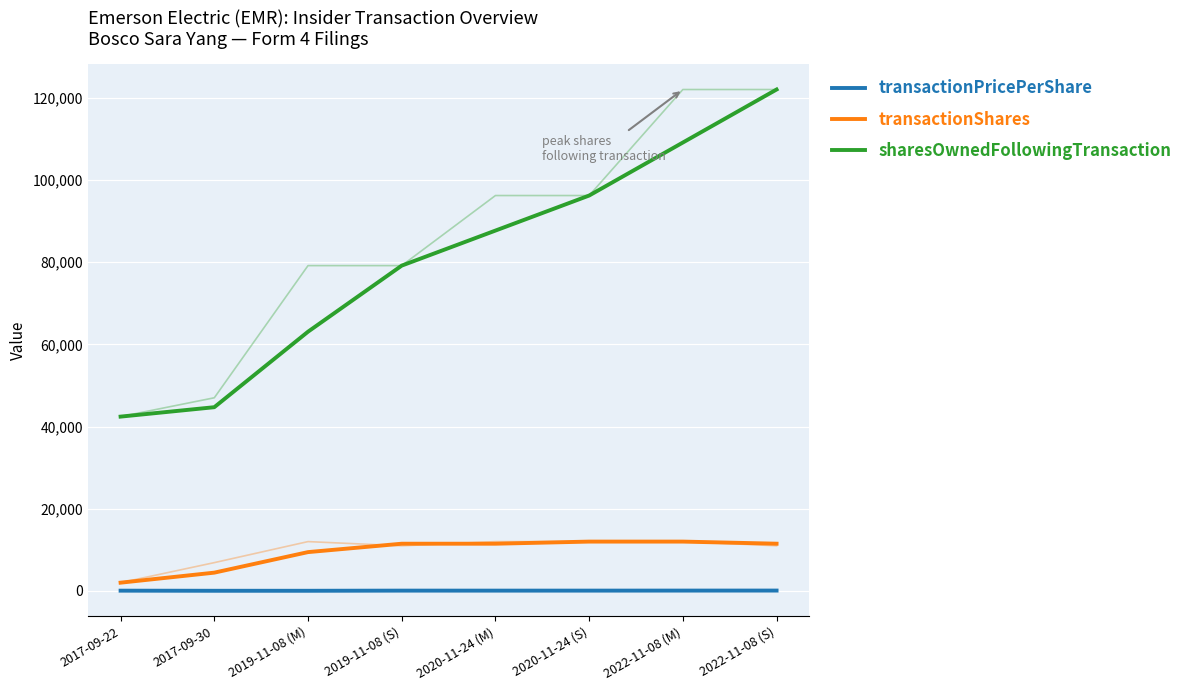

Reading left to right, what are all the values shown in this chart?

transactionPricePerShare: 2017-09-22=53.8	2017-09-30=26.9	2019-11-08 (M)=26.7	2019-11-08 (S)=63.4	2020-11-24 (M)=61.6	2020-11-24 (S)=64.3	2022-11-08 (M)=72.0	2022-11-08 (S)=78.1
transactionShares: 2017-09-22=2000.0	2017-09-30=4440.0	2019-11-08 (M)=9440.0	2019-11-08 (S)=11484.5	2020-11-24 (M)=11484.5	2020-11-24 (S)=12000.0	2022-11-08 (M)=12000.0	2022-11-08 (S)=11488.5
sharesOwnedFollowingTransaction: 2017-09-22=42424.0	2017-09-30=44716.5	2019-11-08 (M)=63095.5	2019-11-08 (S)=79182.0	2020-11-24 (M)=87711.5	2020-11-24 (S)=96241.0	2022-11-08 (M)=109145.5	2022-11-08 (S)=122050.0